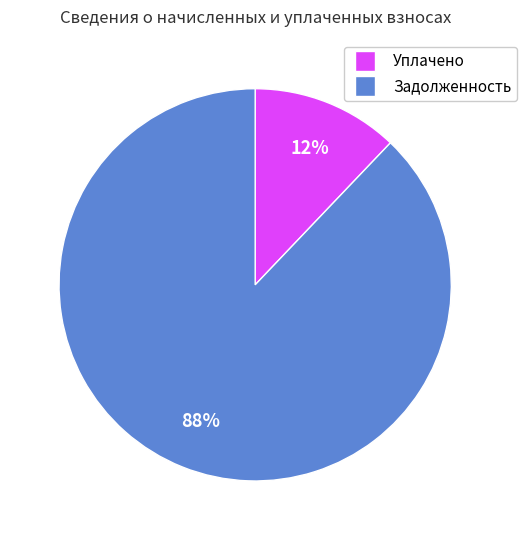

To the nearest percent, what is the difference between the largest and smallest slice percentages?

76%